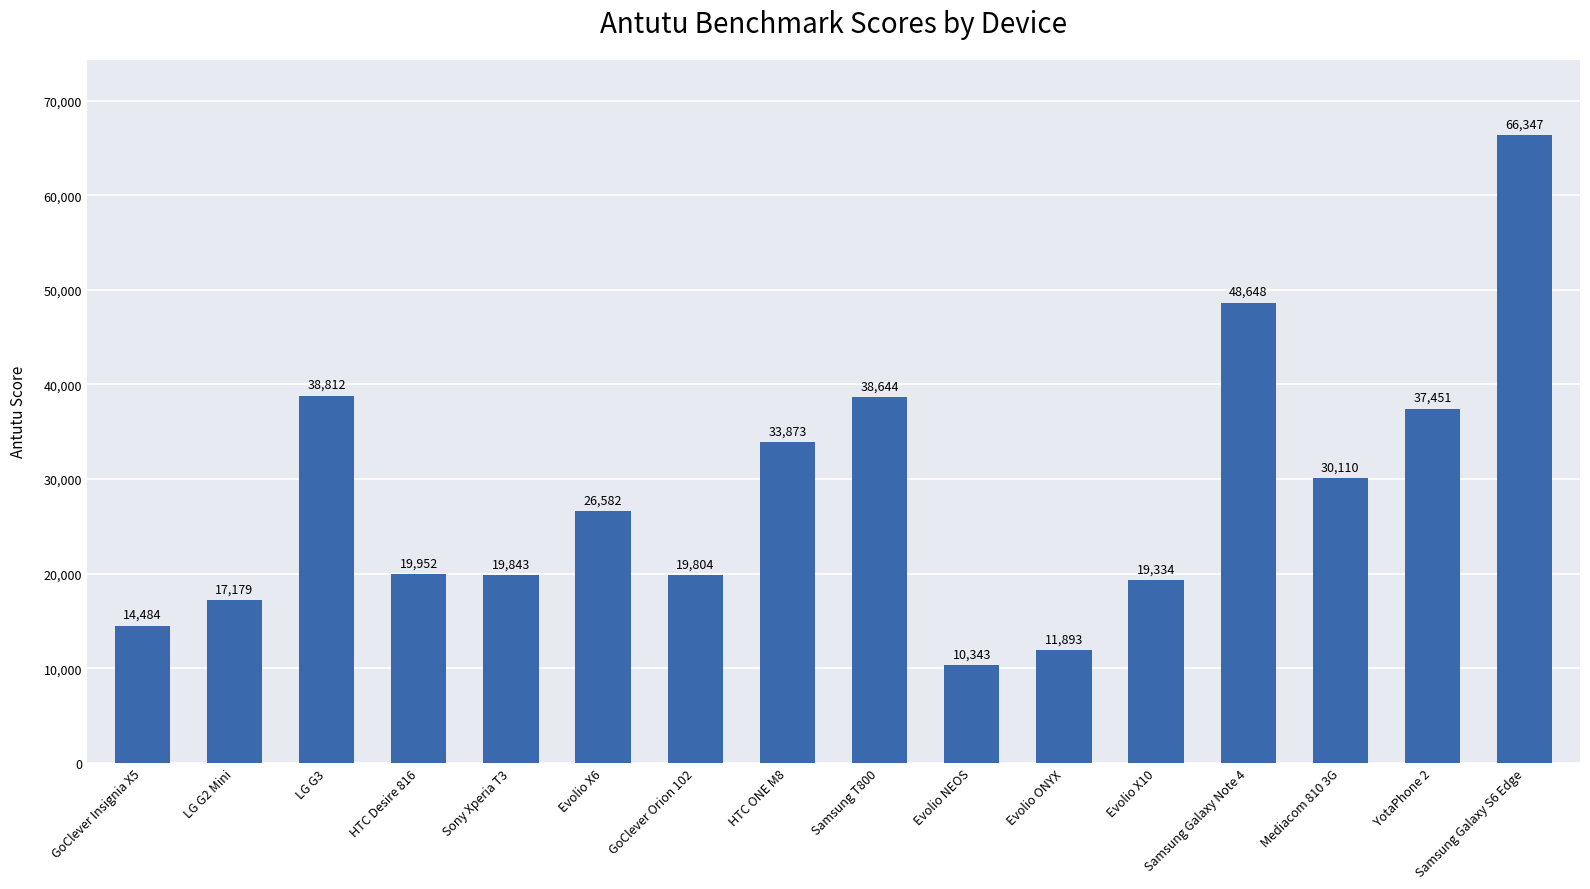

Reading right to left, what are all the values shown in this chart?

Samsung Galaxy S6 Edge=66347	YotaPhone 2=37451	Mediacom 810 3G=30110	Samsung Galaxy Note 4=48648	Evolio X10=19334	Evolio ONYX=11893	Evolio NEOS=10343	Samsung T800=38644	HTC ONE M8=33873	GoClever Orion 102=19804	Evolio X6=26582	Sony Xperia T3=19843	HTC Desire 816=19952	LG G3=38812	LG G2 Mini=17179	GoClever Insignia X5=14484